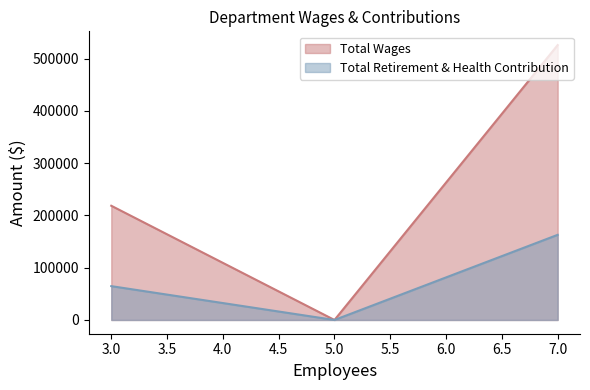

The value of Total Retirement & Health Contribution at Operations is 162909. True or false?

True